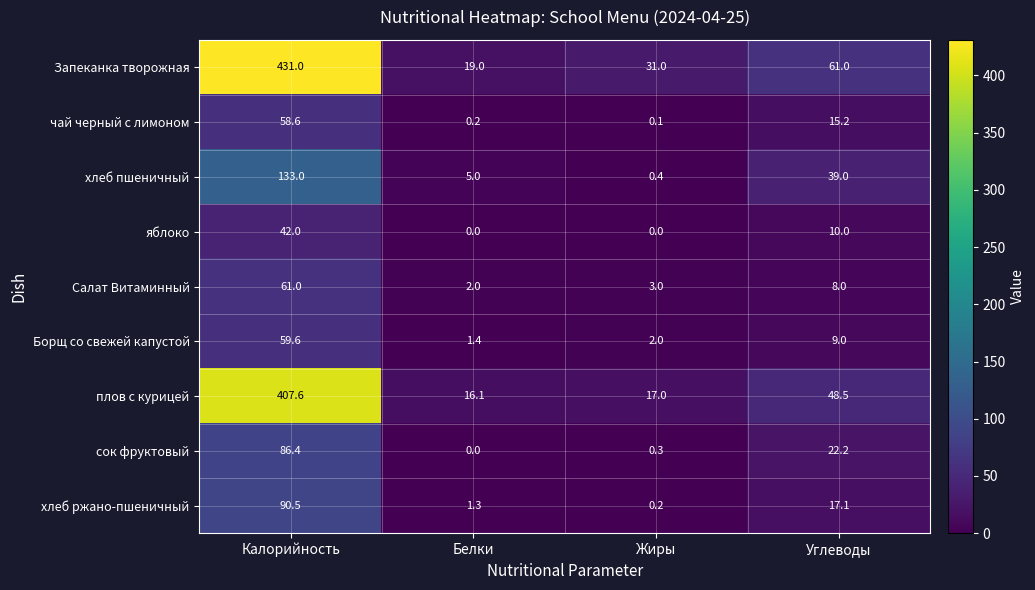

What is the highest value of the Запеканка творожная series?

431.0